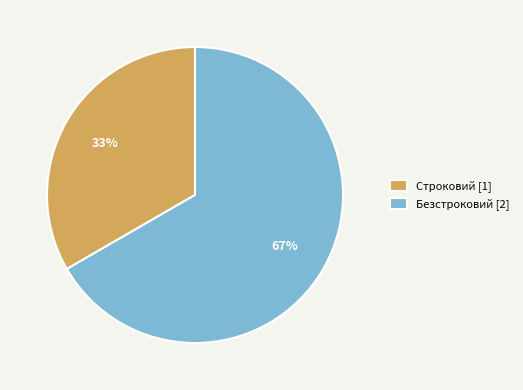

Is the sum of Безстроковий [2] and Строковий [1] greater than half?

Yes